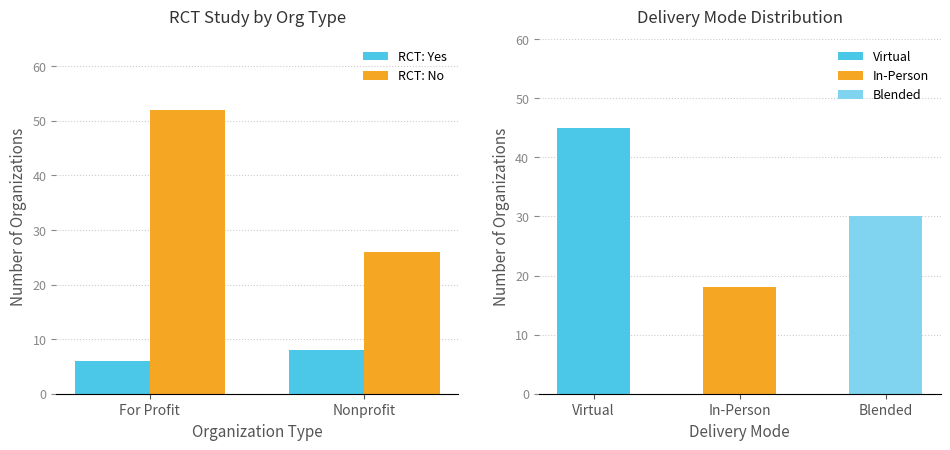

Which series has the largest total across all categories?

RCT: No